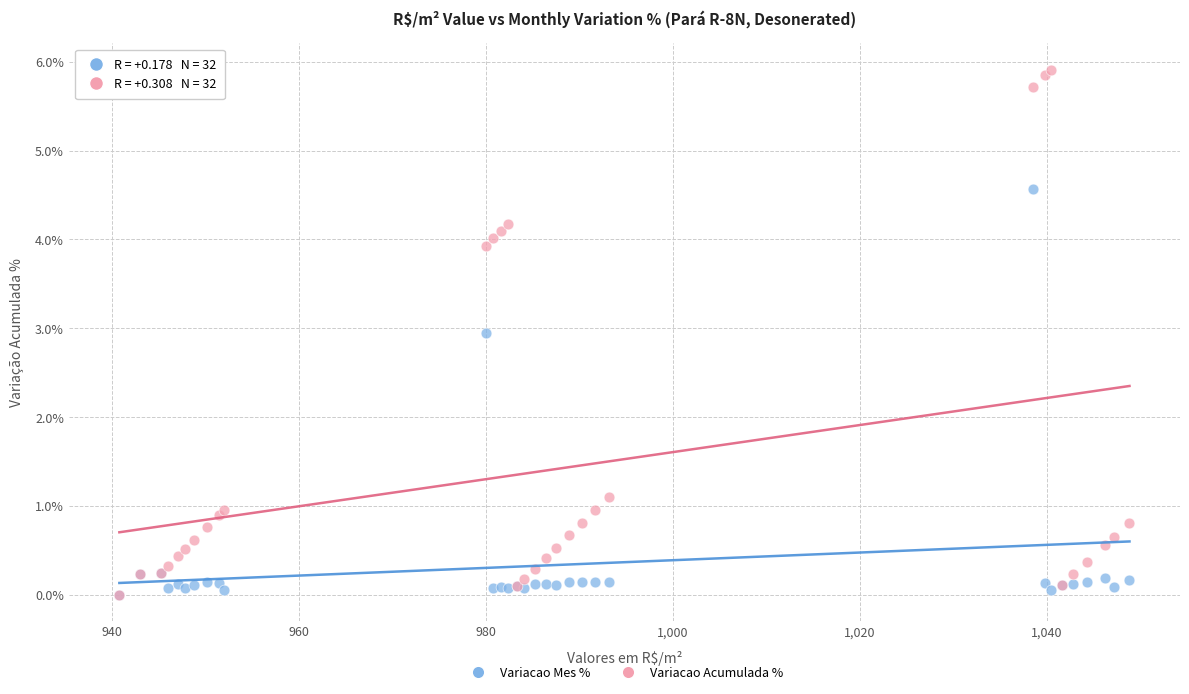

What are all the series names shown in the legend?

Variacao Mes %, Variacao Acumulada %